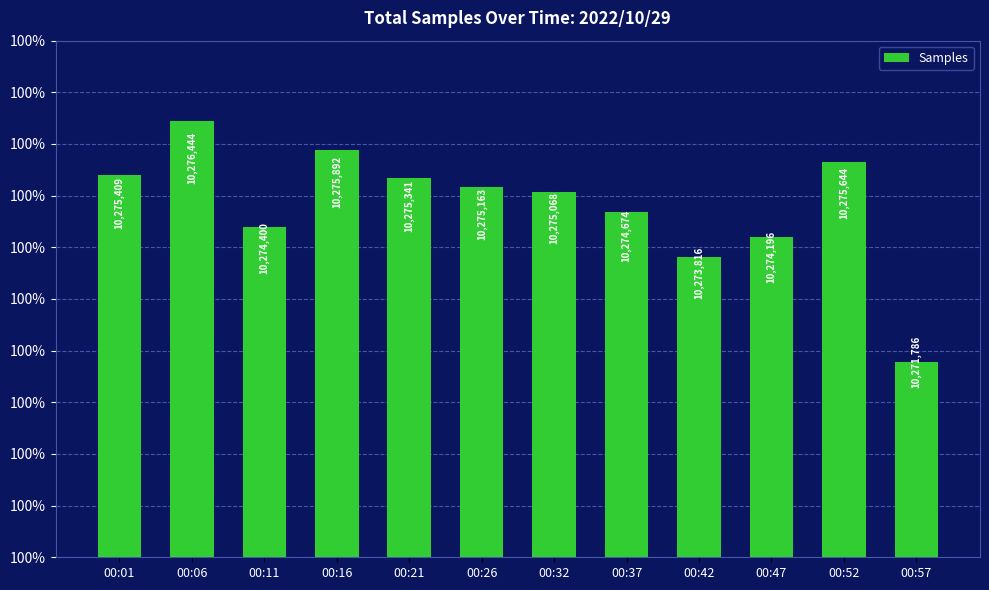

Which label corresponds to the largest value in the chart?

00:06